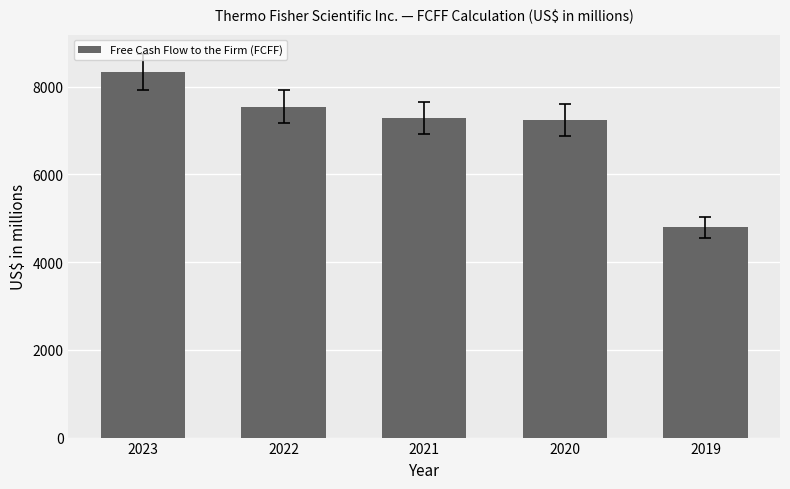

What is the value of the 1st bar from the left?

8337